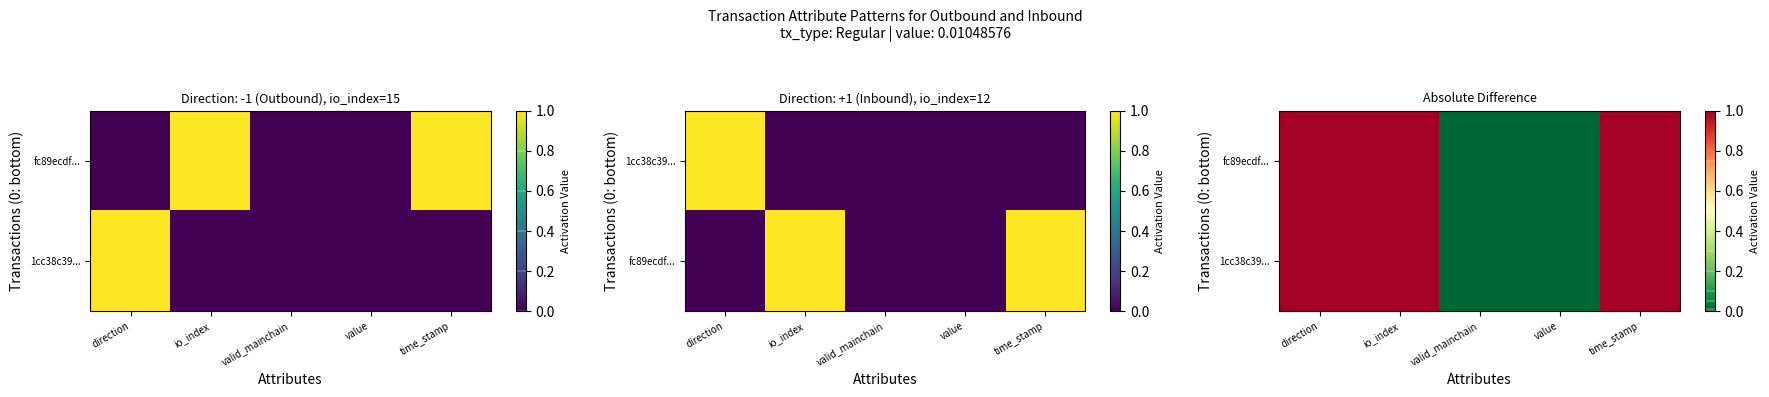

Where is 1cc38c39... nearest to the value 0?

valid_mainchain